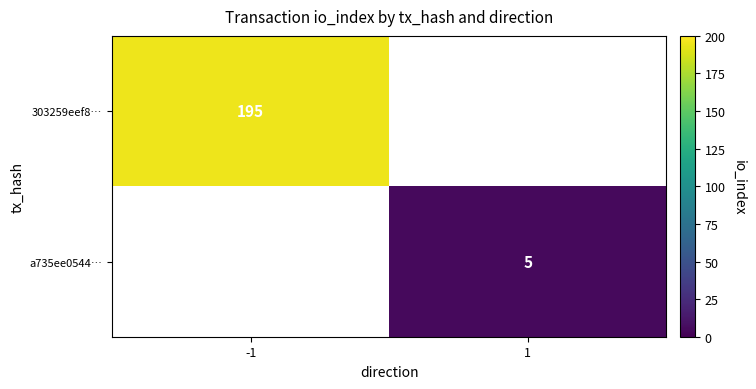

Is it true that 303259eef8… equals 266 at -1?

False